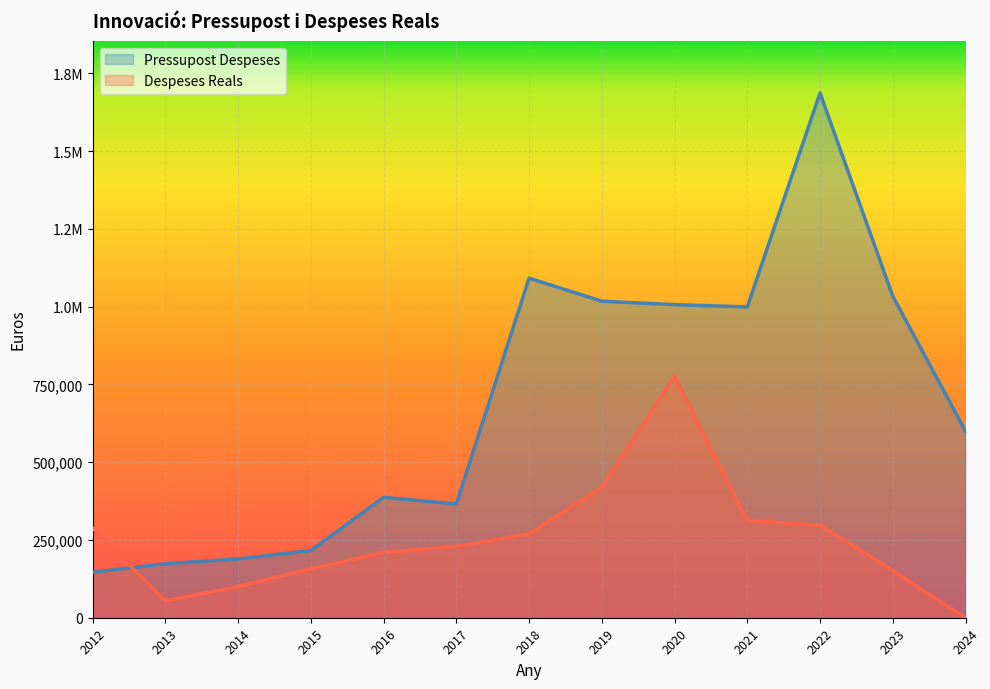

What are all the series names shown in the legend?

Pressupost Despeses, Despeses Reals